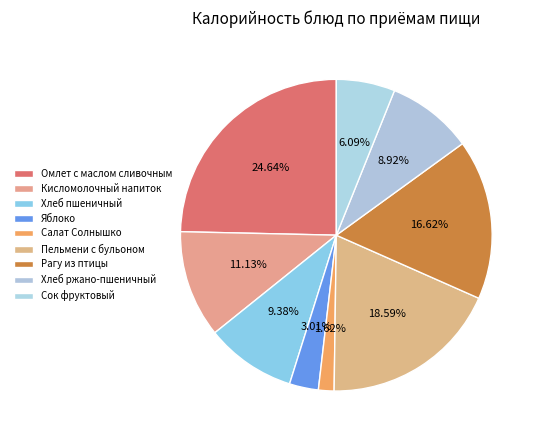

True or false: Пельмени с бульоном accounts for 31% of the total.

False